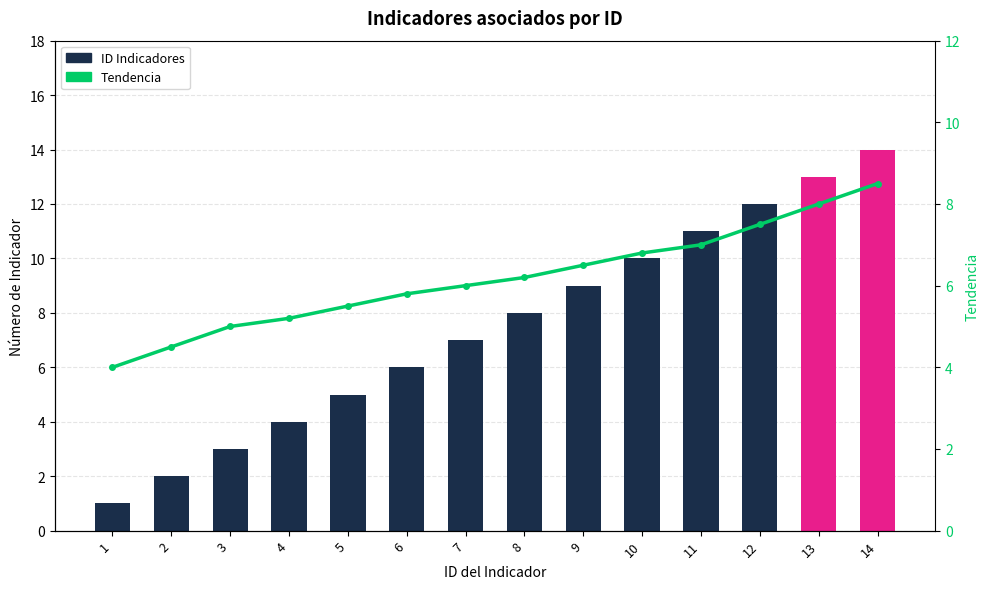

At which label does ID Indicadores reach its minimum?

1